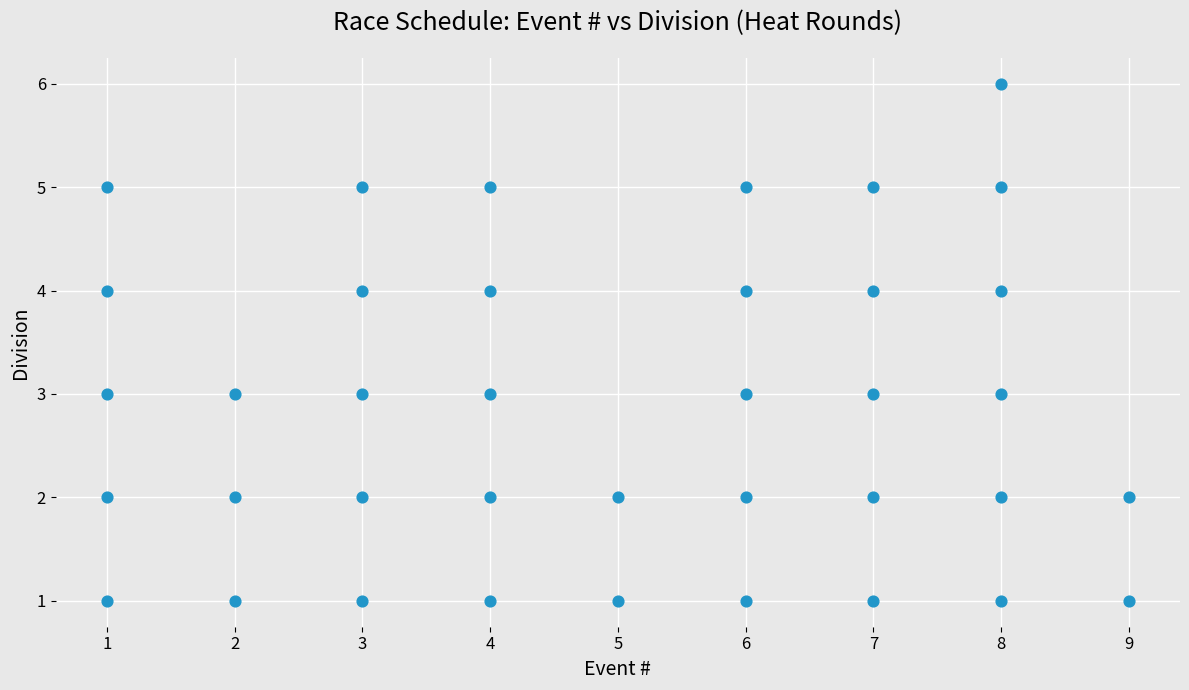

What is the range of X values (max minus min)?

8